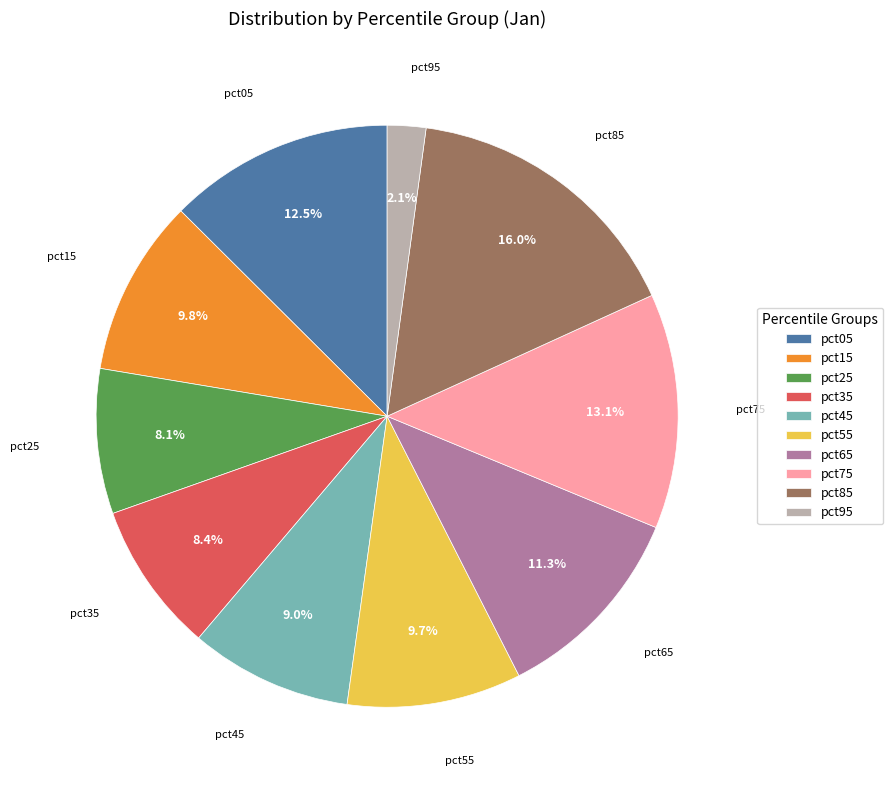

To the nearest percent, what percentage of the pie is pct25?

8%